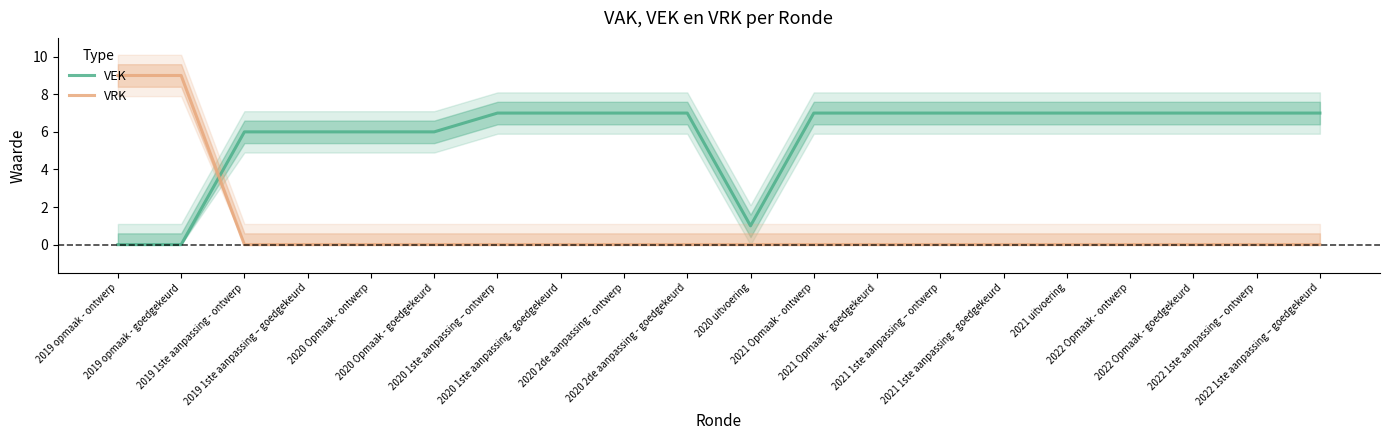

Reading left to right, transcribe all the data shown in this chart.

VEK: 2019 opmaak - ontwerp=0	2019 opmaak - goedgekeurd=0	2019 1ste aanpassing - ontwerp=6	2019 1ste aanpassing – goedgekeurd=6	2020 Opmaak - ontwerp=6	2020 Opmaak - goedgekeurd=6	2020 1ste aanpassing – ontwerp=7	2020 1ste aanpassing - goedgekeurd=7	2020 2de aanpassing - ontwerp=7	2020 2de aanpassing - goedgekeurd=7	2020 uitvoering=1	2021 Opmaak - ontwerp=7	2021 Opmaak - goedgekeurd=7	2021 1ste aanpassing – ontwerp=7	2021 1ste aanpassing - goedgekeurd=7	2021 uitvoering=7	2022 Opmaak - ontwerp=7	2022 Opmaak - goedgekeurd=7	2022 1ste aanpassing – ontwerp=7	2022 1ste aanpassing – goedgekeurd=7
VRK: 2019 opmaak - ontwerp=9	2019 opmaak - goedgekeurd=9	2019 1ste aanpassing - ontwerp=0	2019 1ste aanpassing – goedgekeurd=0	2020 Opmaak - ontwerp=0	2020 Opmaak - goedgekeurd=0	2020 1ste aanpassing – ontwerp=0	2020 1ste aanpassing - goedgekeurd=0	2020 2de aanpassing - ontwerp=0	2020 2de aanpassing - goedgekeurd=0	2020 uitvoering=0	2021 Opmaak - ontwerp=0	2021 Opmaak - goedgekeurd=0	2021 1ste aanpassing – ontwerp=0	2021 1ste aanpassing - goedgekeurd=0	2021 uitvoering=0	2022 Opmaak - ontwerp=0	2022 Opmaak - goedgekeurd=0	2022 1ste aanpassing – ontwerp=0	2022 1ste aanpassing – goedgekeurd=0